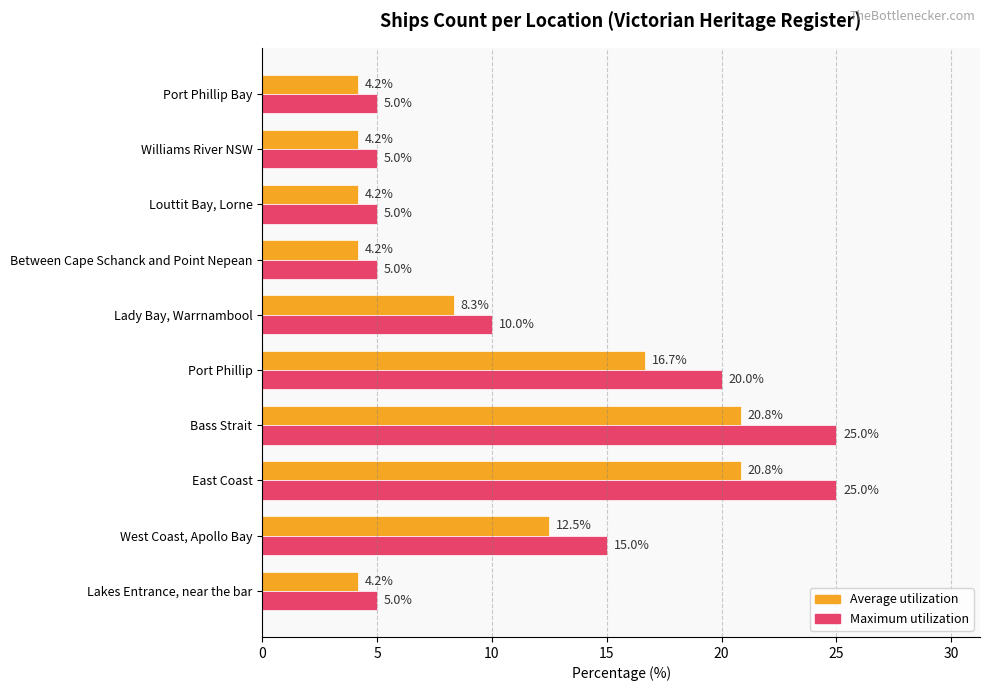

What is the difference between the highest and lowest values at Williams River NSW?

0.8